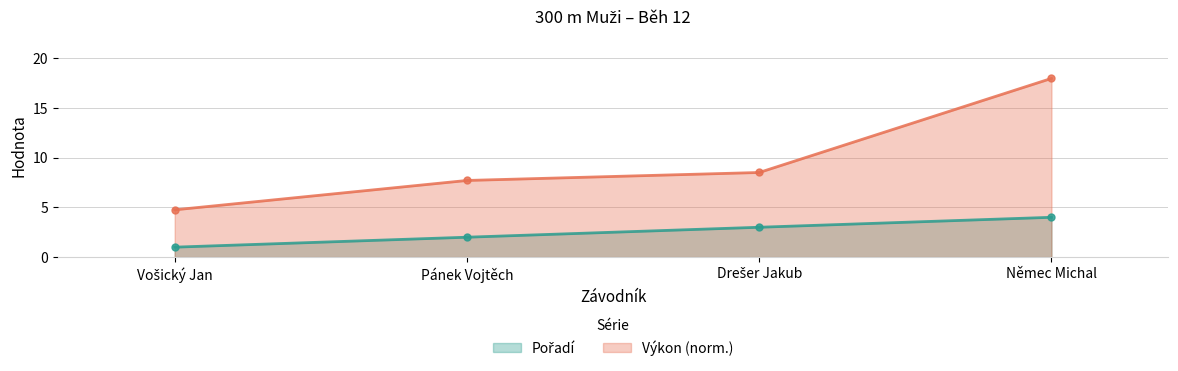

Reading left to right, extract all data points from this chart.

Pořadí: 1.0	2.0	3.0	4.0
Výkon: 4.8	7.7	8.5	18.0